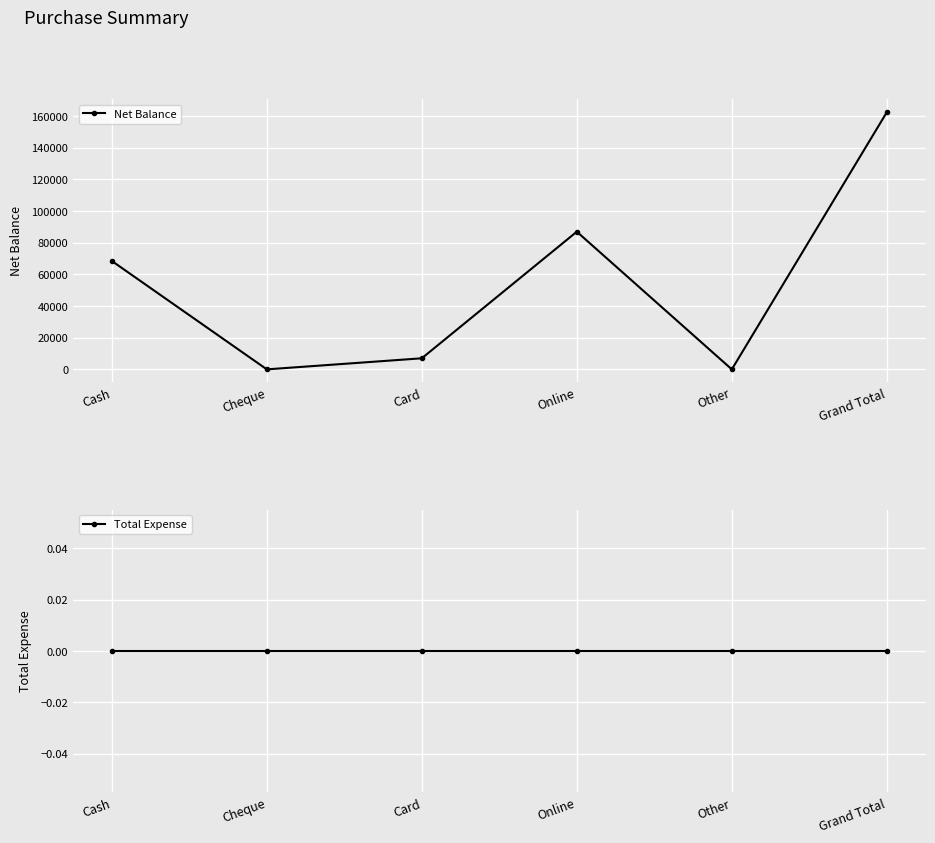

Read the Net Balance value at Grand Total.

162500